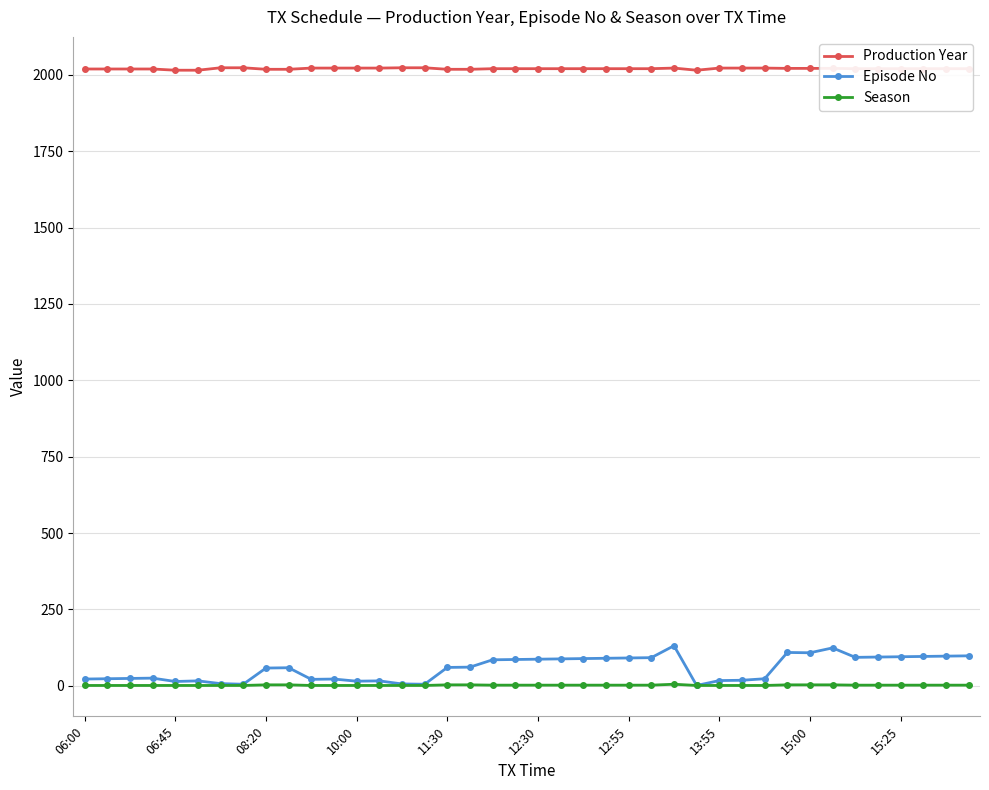

Which series has the largest range (max minus min)?

Episode No